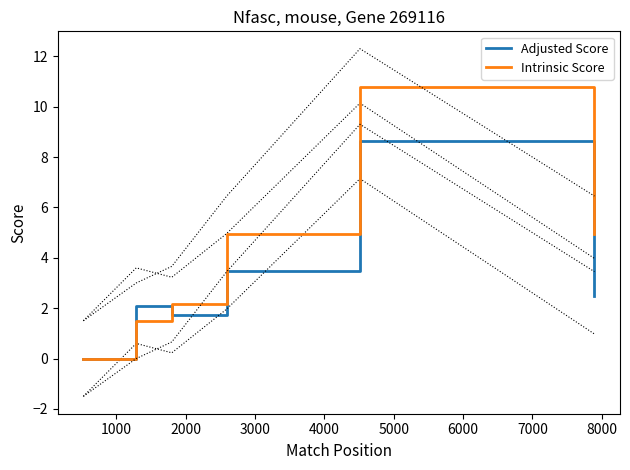

What is the maximum value for Adjusted Score?

8.6